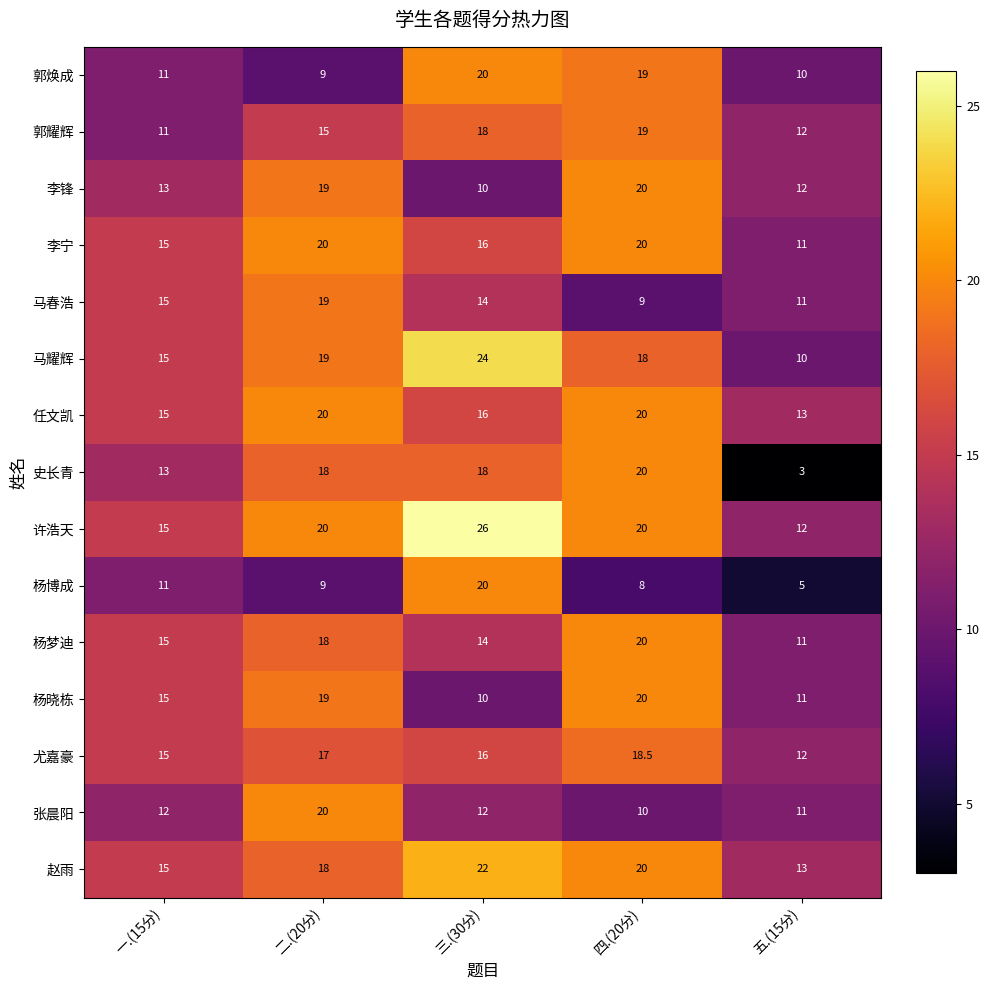

What is the difference between the highest and lowest values at 一.(15分)?

4.0